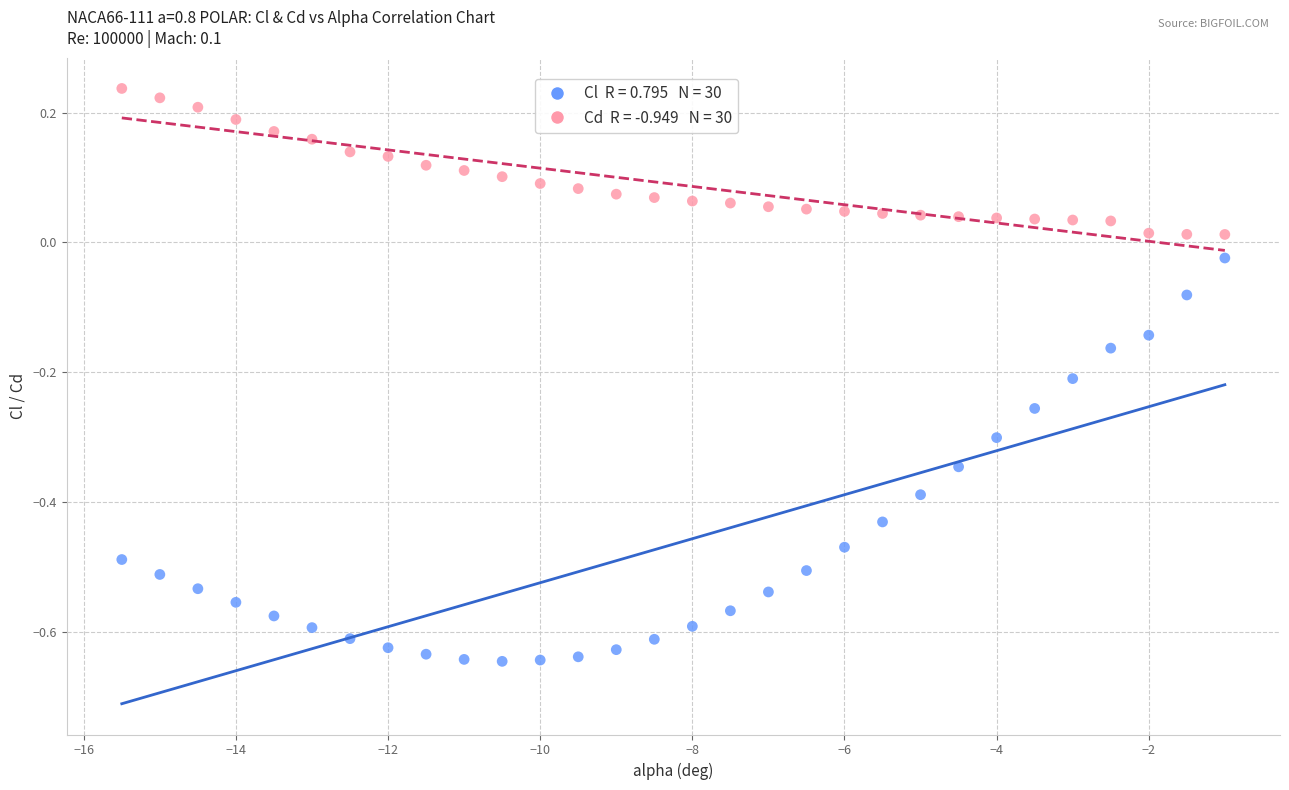

Across all data points, what is the range of X values (max minus min)?

14.5